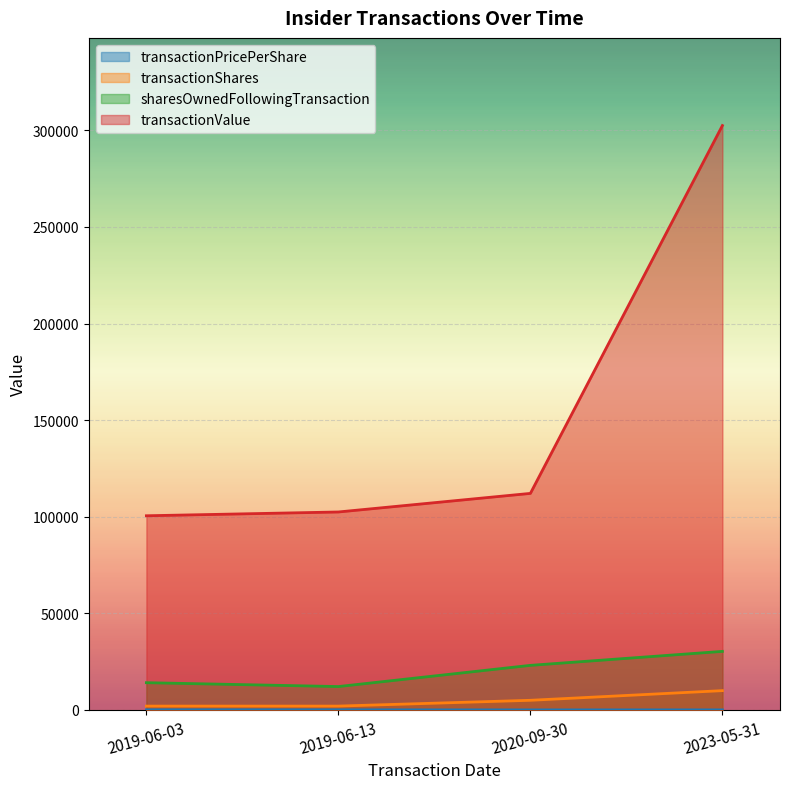

How many interior local peaks does the transactionPricePerShare series have?

1